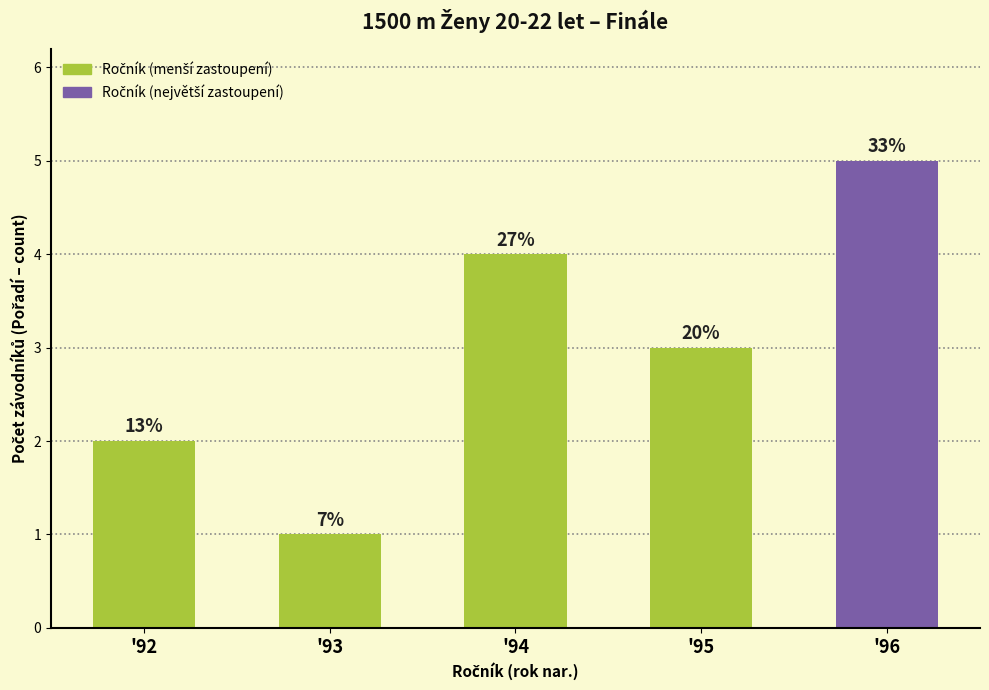

How many bars are there in total?

5